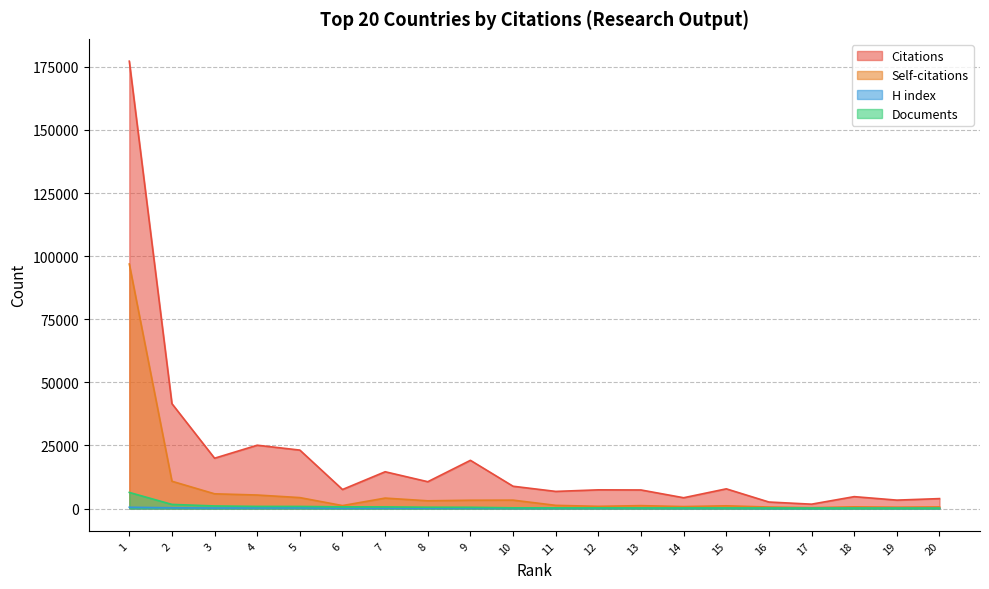

Rank the series by their maximum value, from highest to lowest.

Citations, Self-citations, Documents, H index